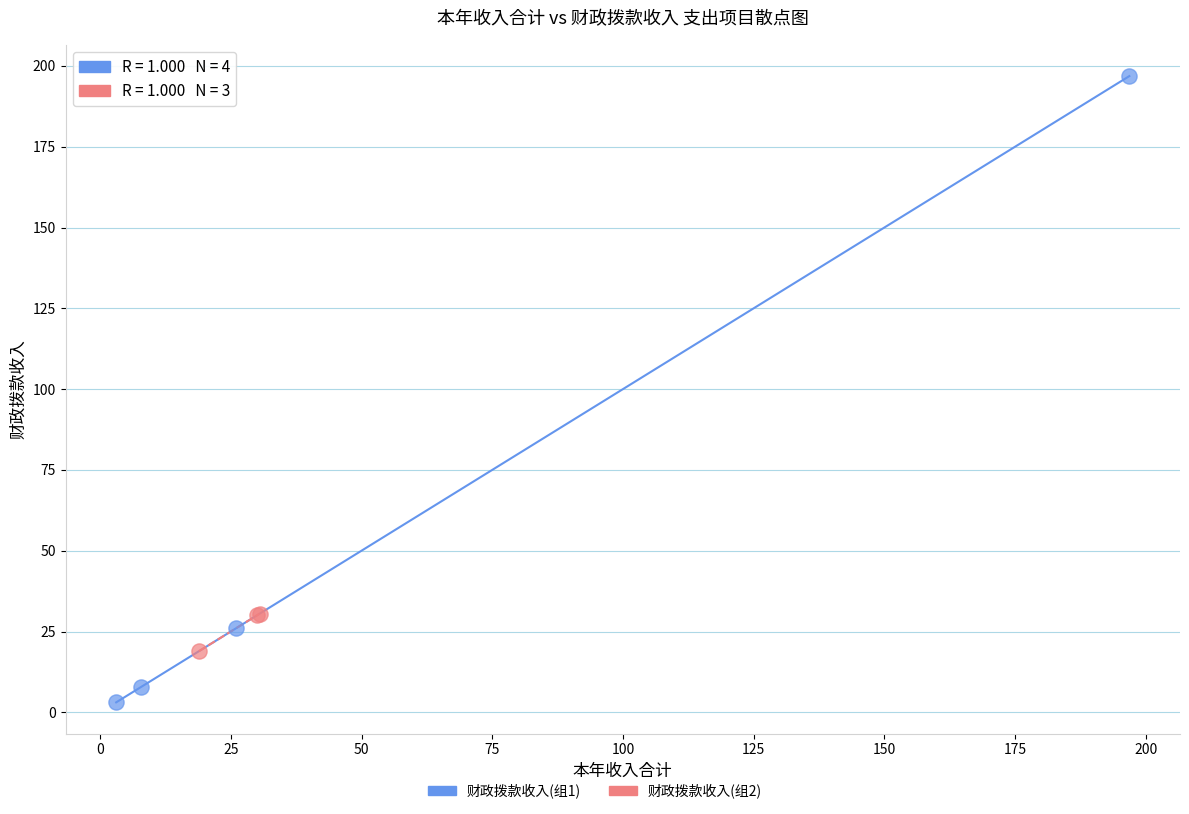

Which series reaches the minimum Y coordinate?

财政拨款收入(组1)